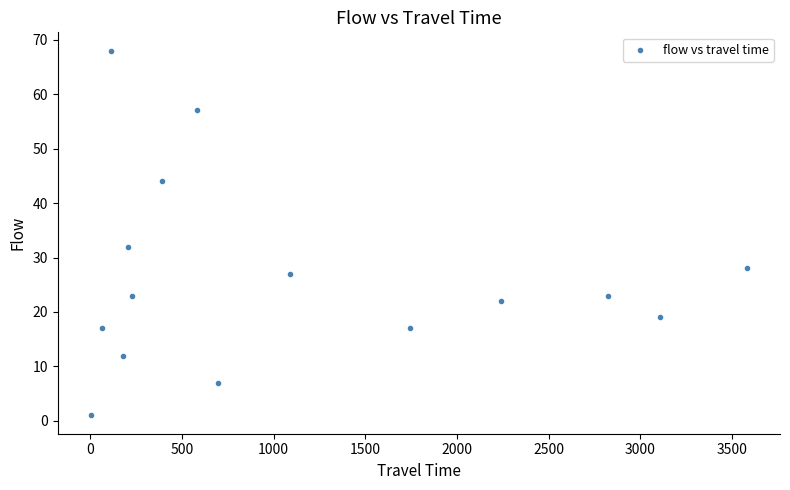

What is the range of Y values (max minus min)?

67